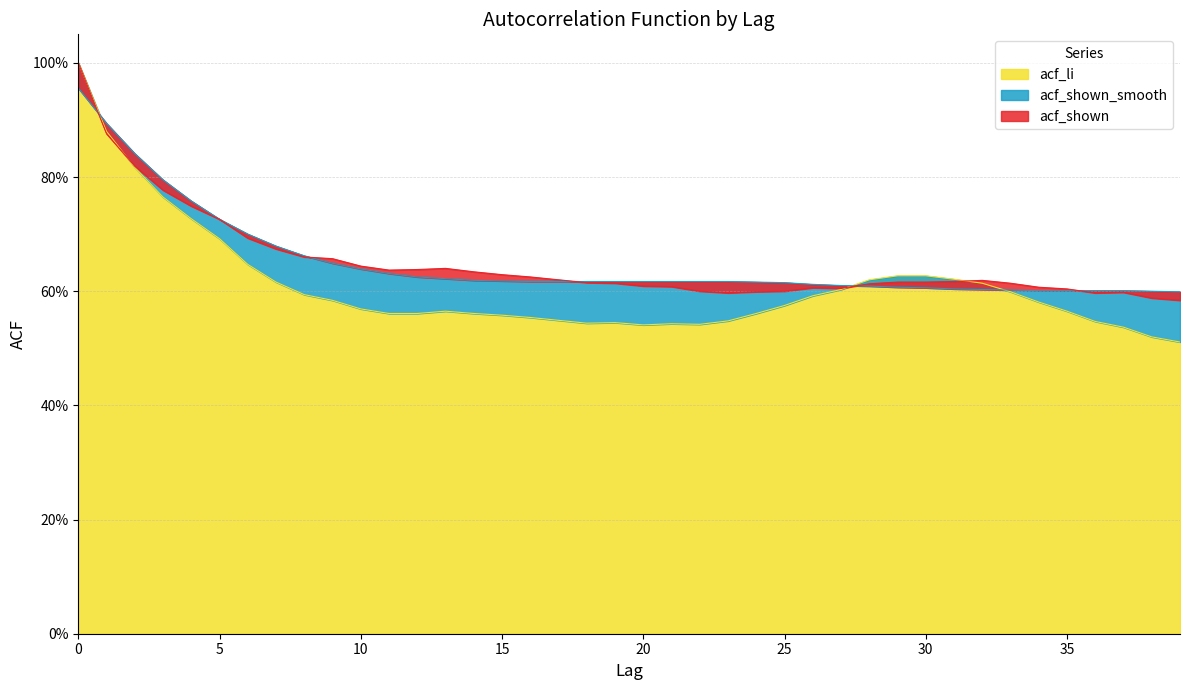

Rank the categories by acf_li value from lowest to highest.

39, 38, 37, 20, 22, 21, 18, 19, 36, 23, 17, 16, 15, 11, 12, 14, 24, 13, 35, 10, 25, 34, 9, 26, 8, 33, 27, 32, 7, 28, 31, 29, 30, 6, 5, 4, 3, 2, 1, 0